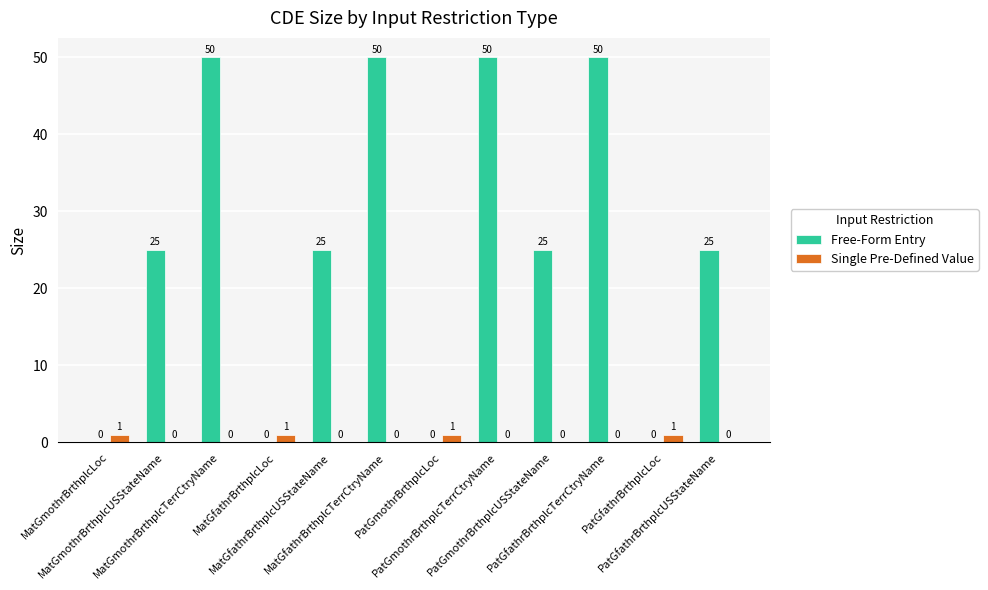

How many positive values does the Single Pre-Defined Value series have?

4